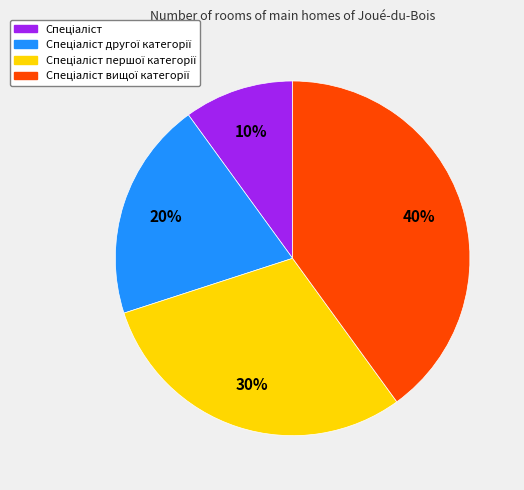

To the nearest percent, what is the average slice percentage?

25%